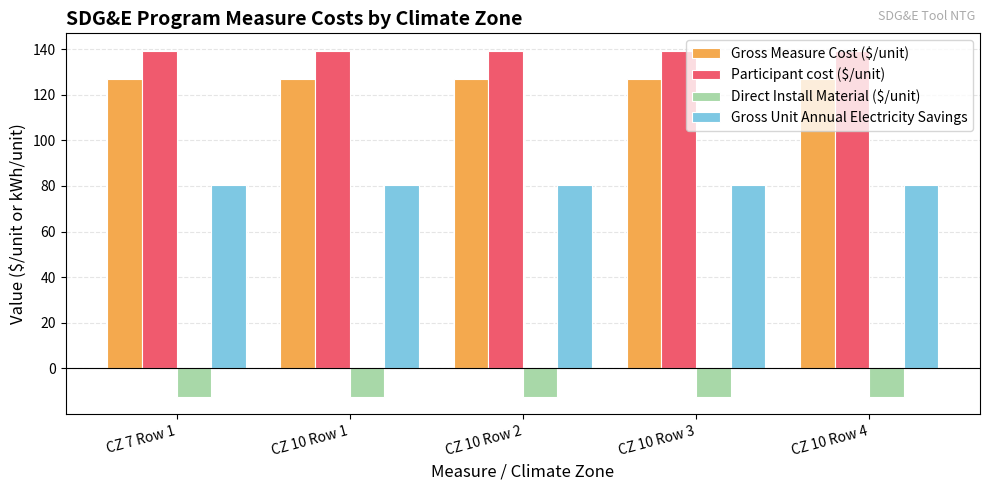

What is the sum of all Participant cost ($/unit) values?

696.8